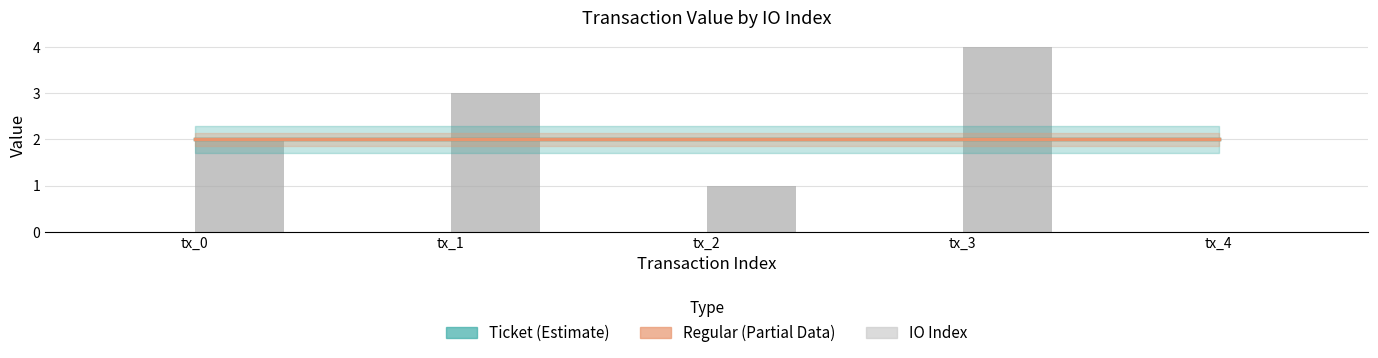

Where is Regular nearest to the value 2?

tx_0